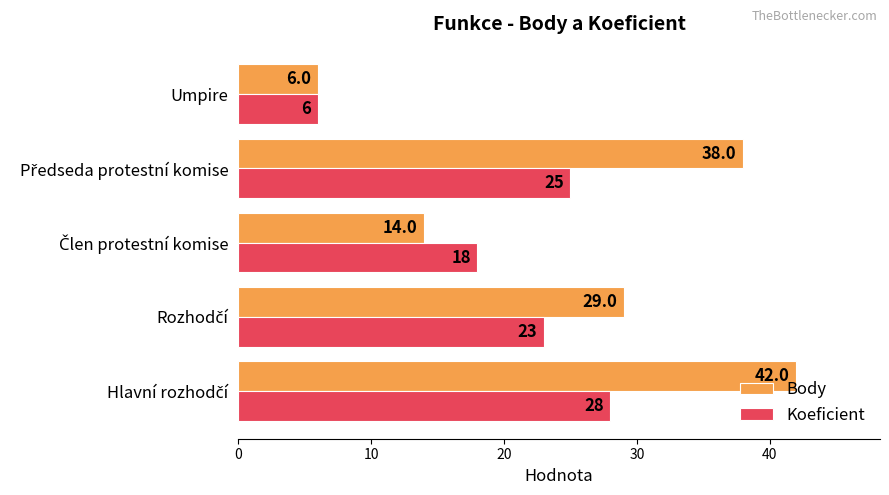

The value of Koeficient at Umpire is 6. True or false?

True